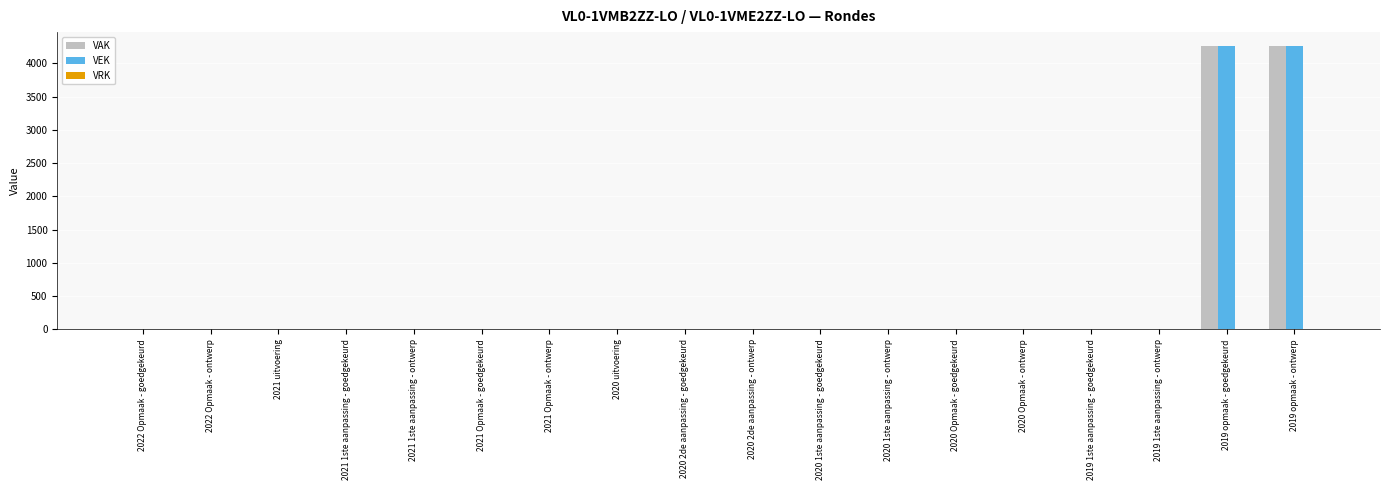

The VAK series shows -2940 at 2020 Opmaak - goedgekeurd. True or false?

False